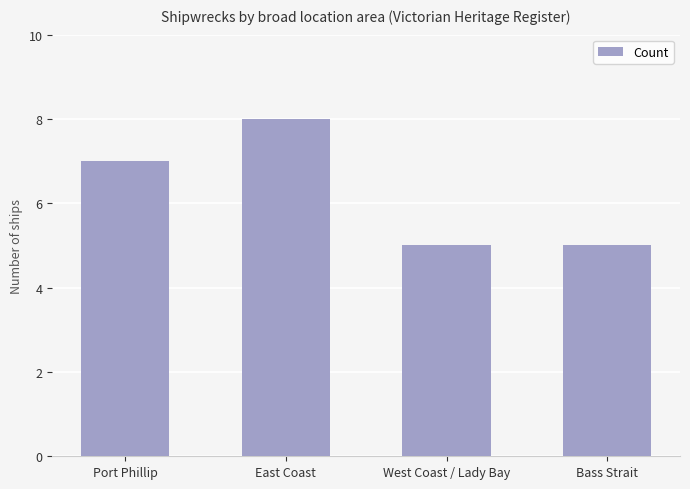

The value at East Coast is 8. True or false?

True